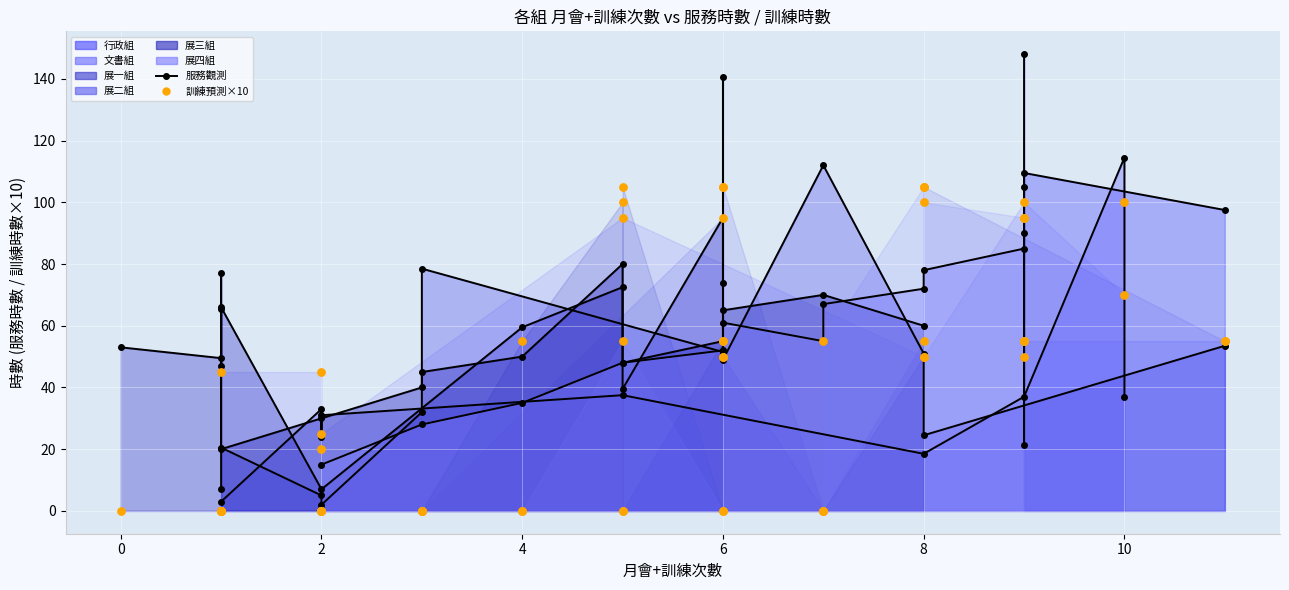

Which series reaches the maximum Y coordinate?

服務時數